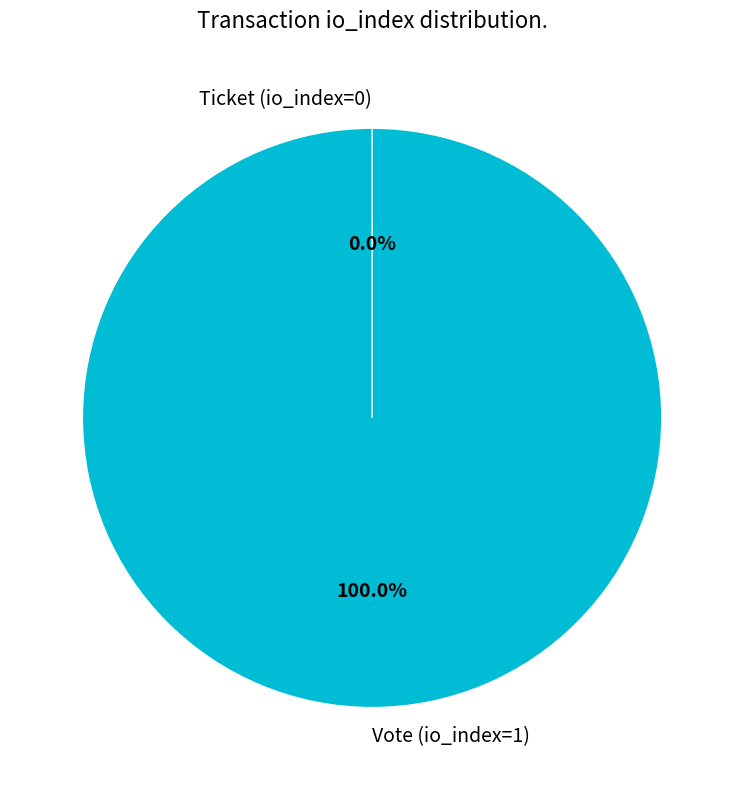

The Ticket (io_index=0) slice represents 0% of the pie. True or false?

True